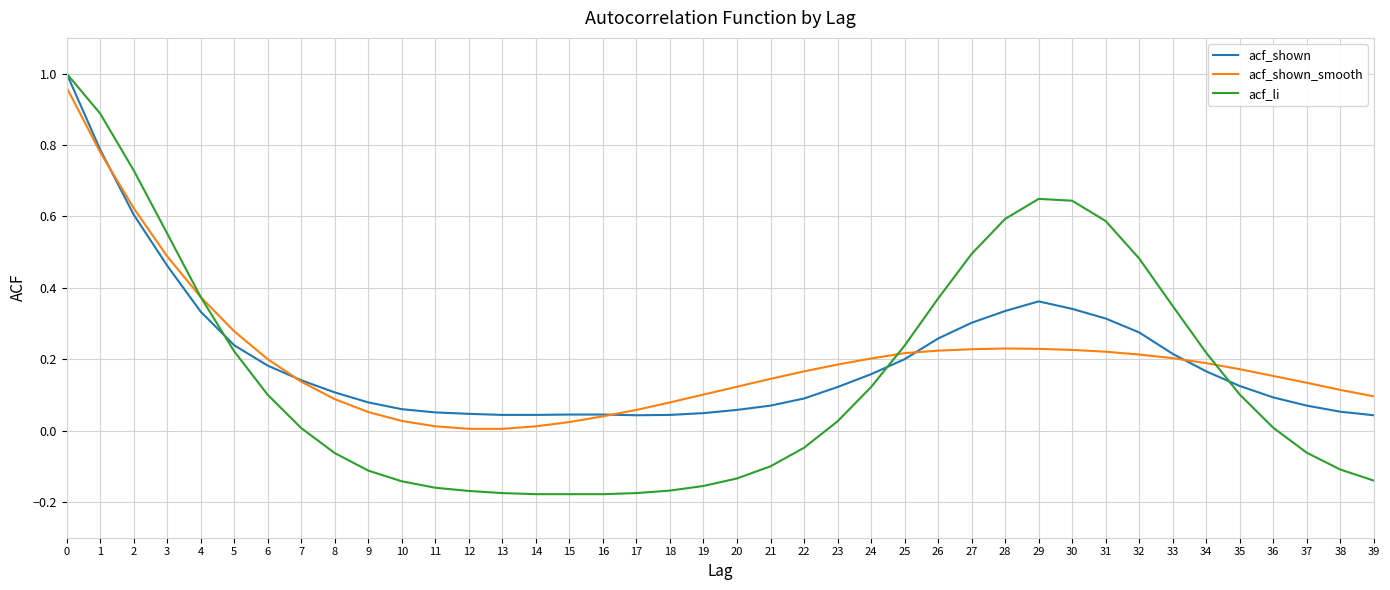

Which series changed the most between 27 and 39?

acf_li